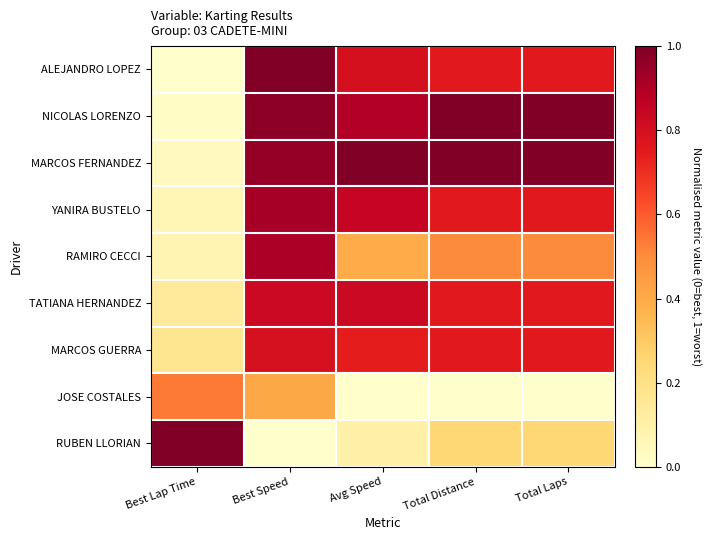

Which series has the largest range (max minus min)?

ALEJANDRO LOPEZ